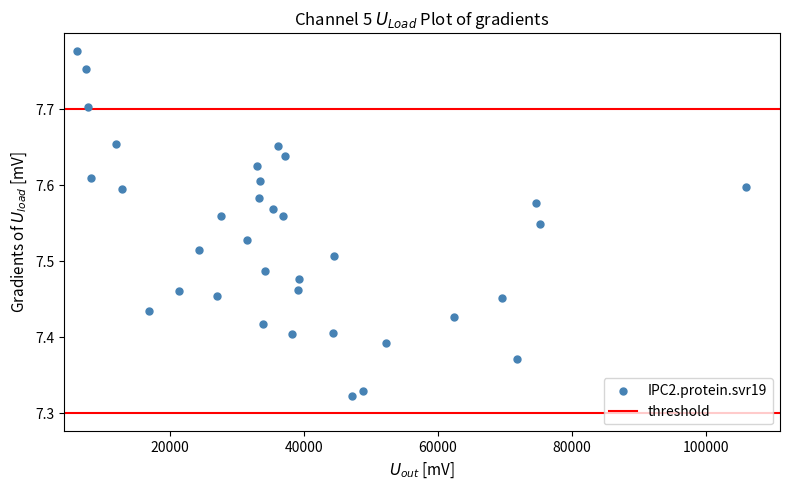

What is the range of X values (max minus min)?

99792.9